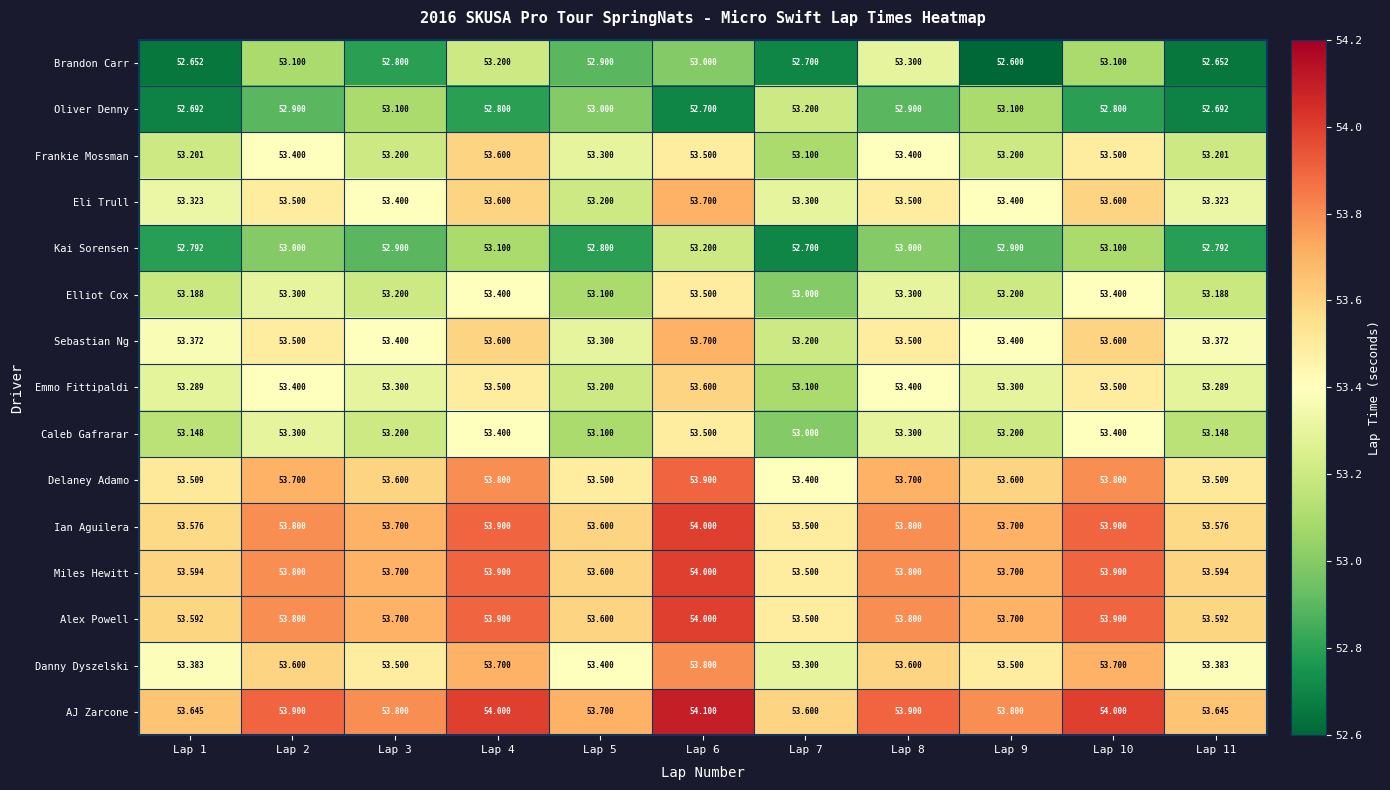

Which series has the widest spread of values?

Brandon Carr